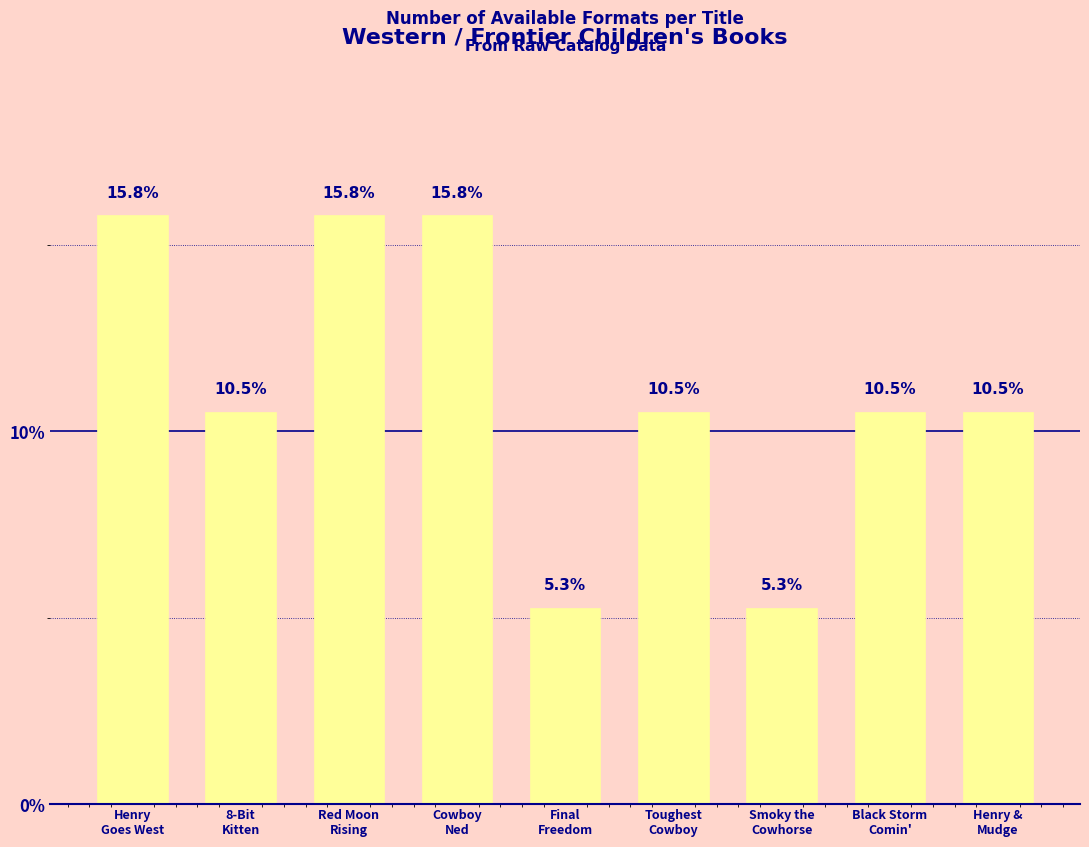

Reading left to right, list all the values displayed in this chart.

15.8	10.5	15.8	15.8	5.3	10.5	5.3	10.5	10.5